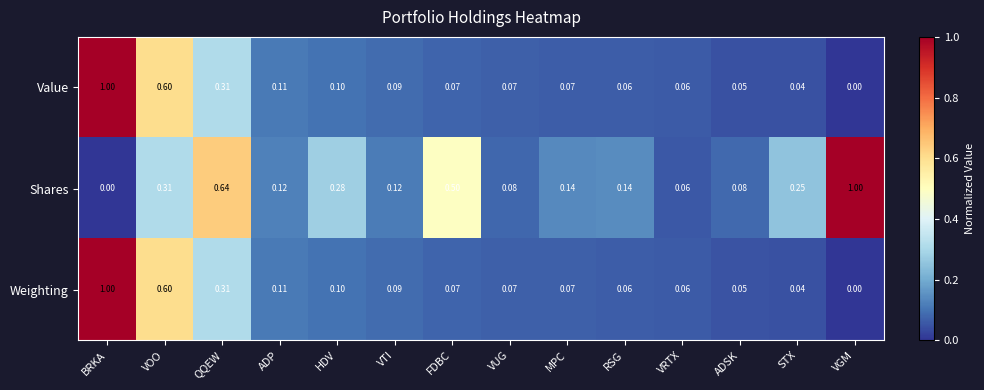

Between VUG and VRTX, which series saw the biggest shift?

Shares